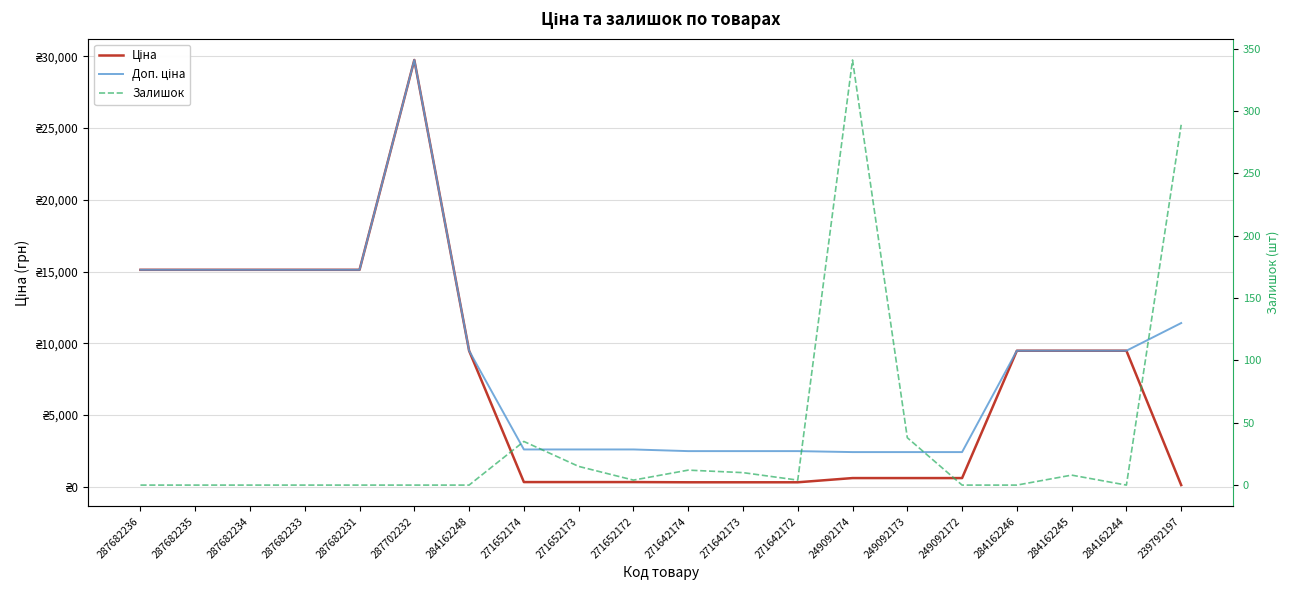

What is the label of the 4th point from the right?

284162246